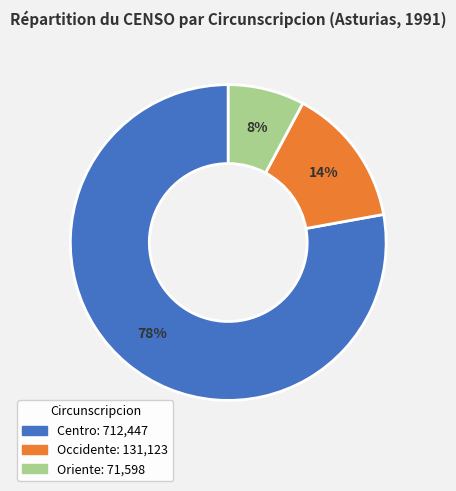

What is the smallest slice in the pie chart?

Oriente